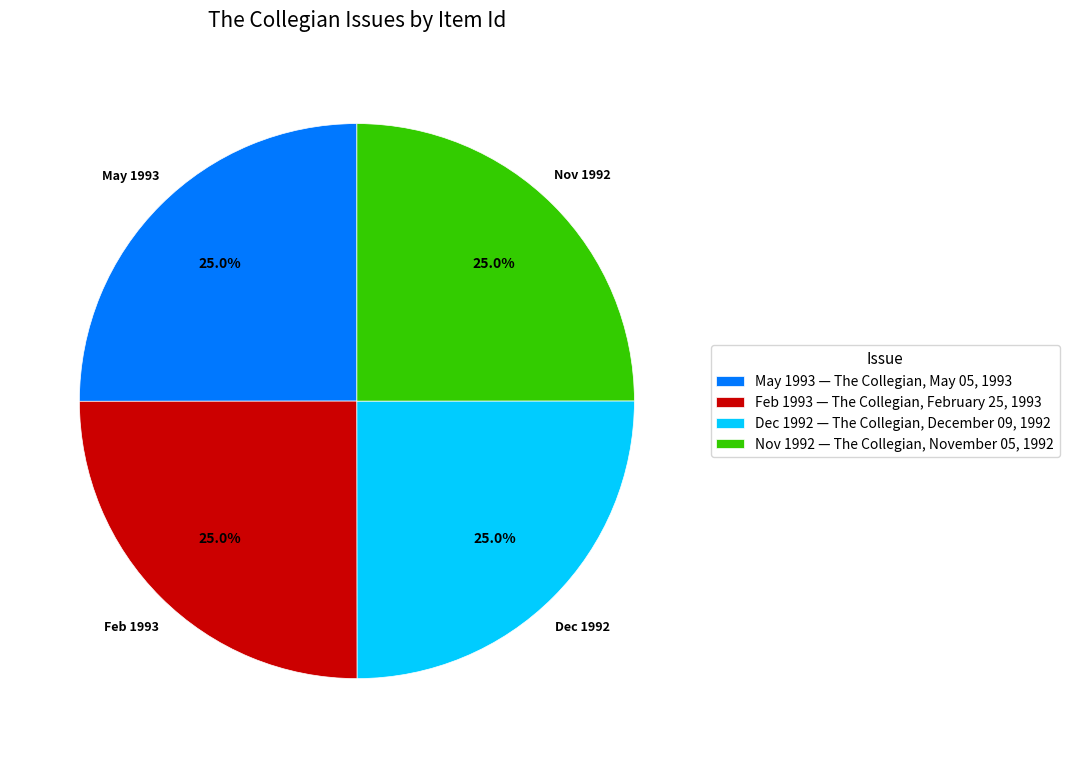

What is the total percentage of Nov 1992 — The Collegian, November 05, 1992 and Feb 1993 — The Collegian, February 25, 1993?

50.0%